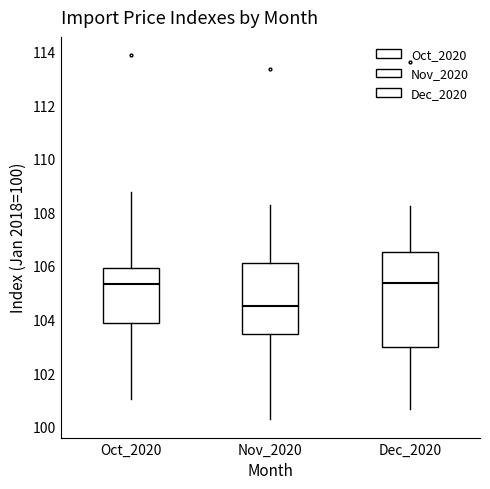

Reading left to right, transcribe this box plot: for each box, give where its median line is, the range the box spans, and where its two whiskers end, as read against the y-axis. The values are not printed on the chart, so give them approximately, as read against the axis.

Oct_2020: median 105.4, box 103.8 to 106.0, whiskers 101.0 to 108.8
Nov_2020: median 104.6, box 103.4 to 106.2, whiskers 100.2 to 108.2
Dec_2020: median 105.4, box 103.0 to 106.6, whiskers 100.6 to 108.2